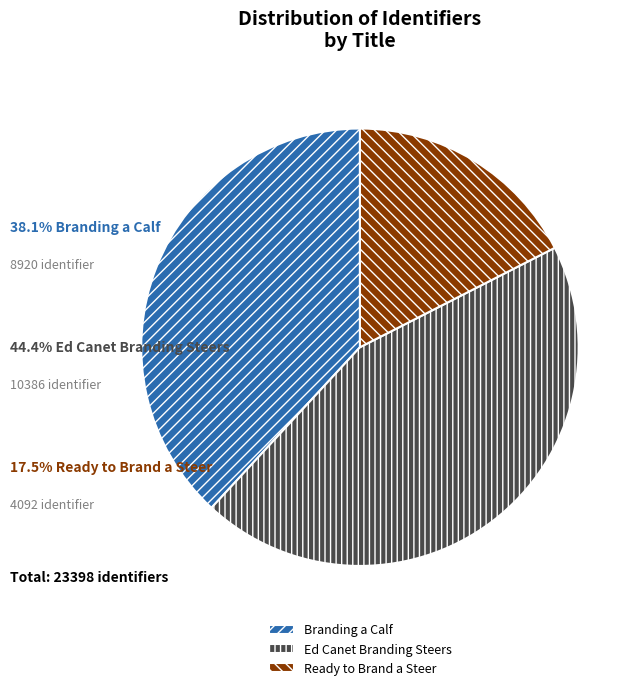

Does any single category account for the majority?

No